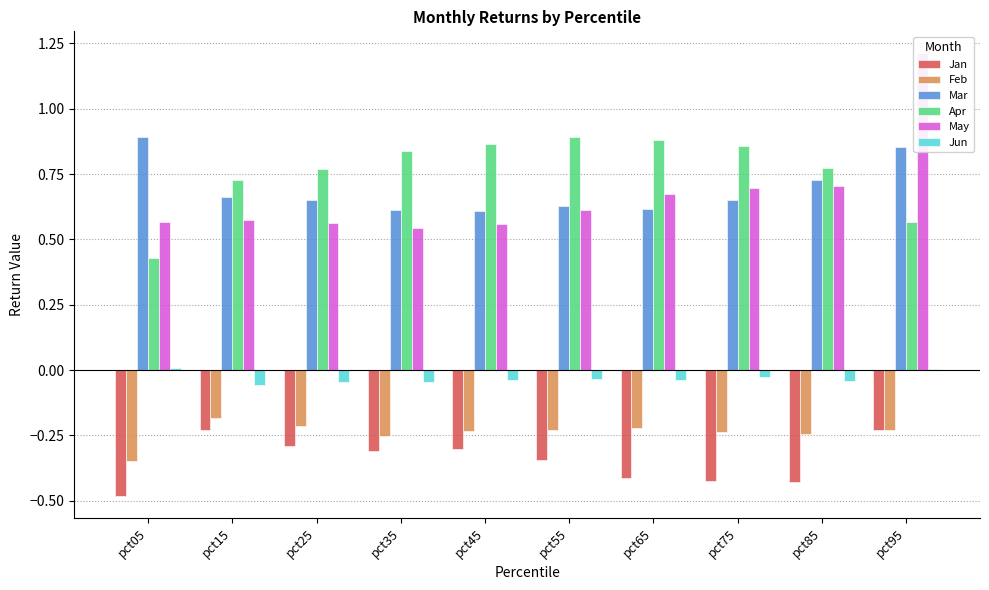

Which category has the highest value across all series?

pct95